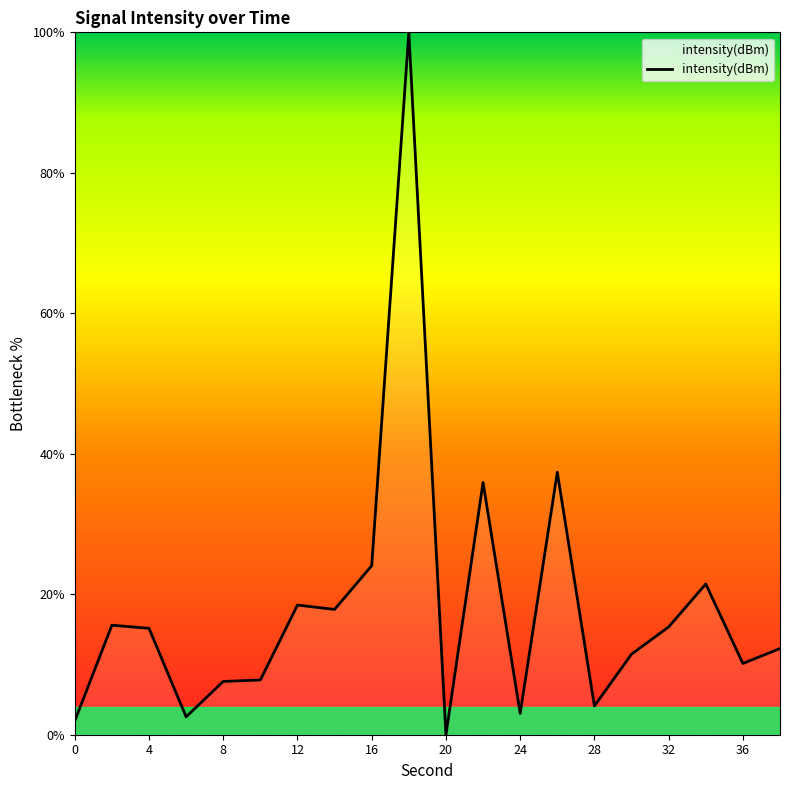

What is the difference between the maximum and minimum values?

100.0